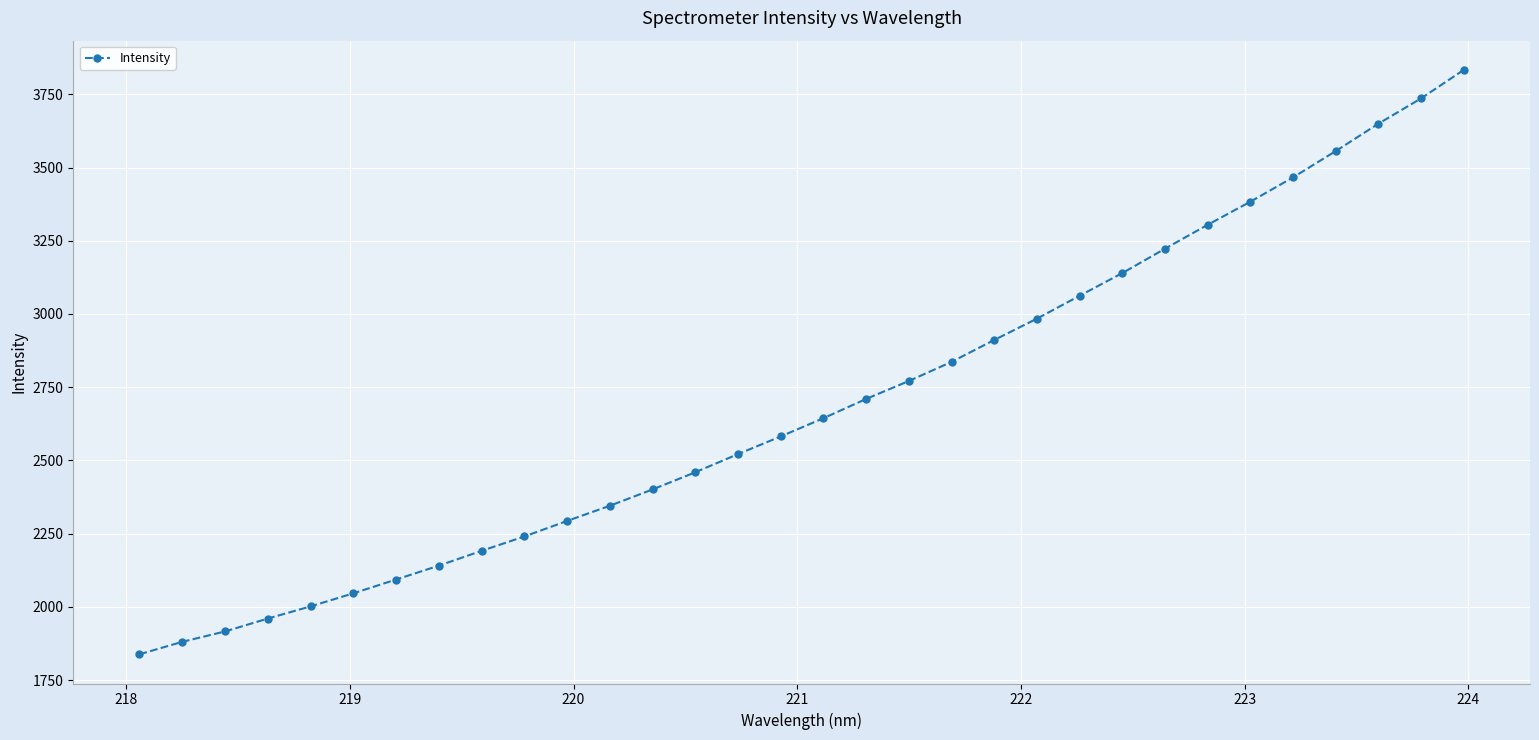

What is the difference between the second highest and minimum values?

1897.5